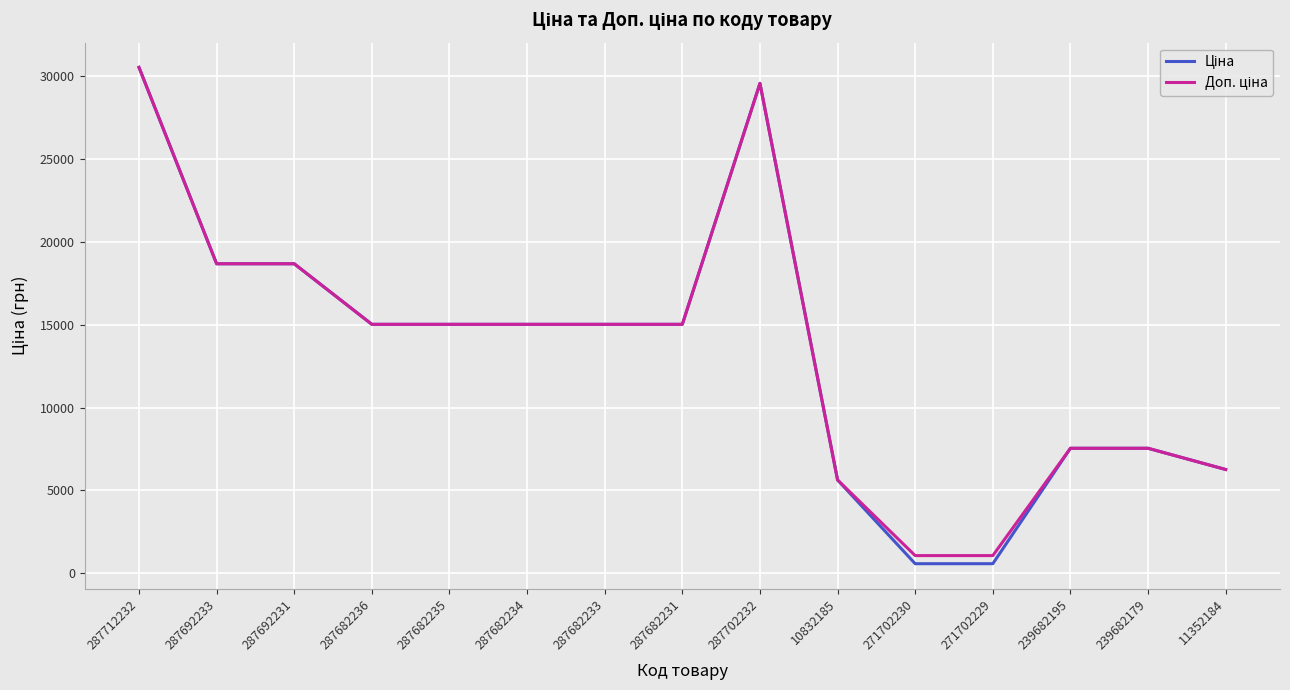

Which label corresponds to the largest value in the chart?

287712232